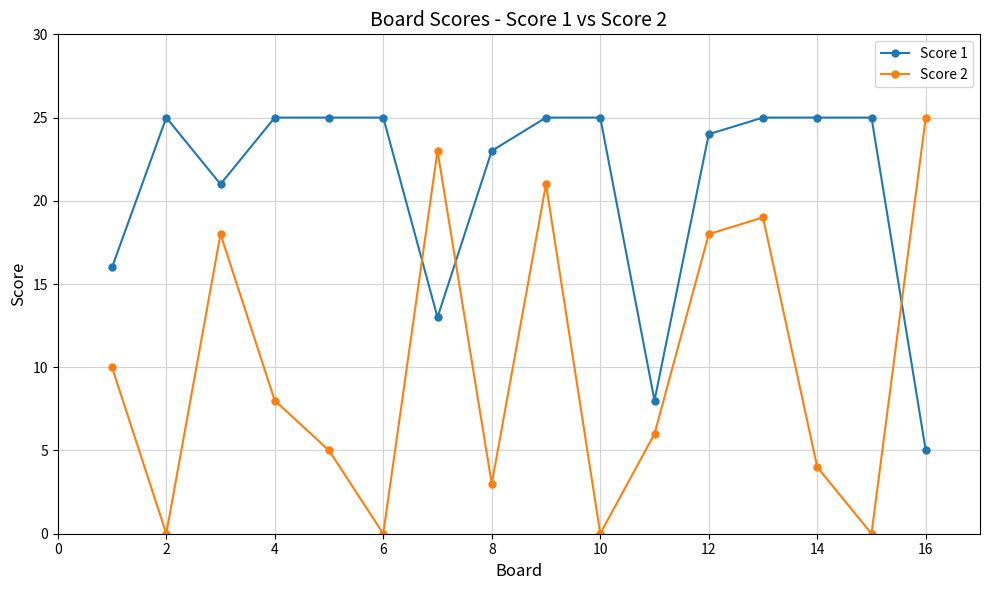

What is the value of the Score 1 point at the 9th from the left?

25